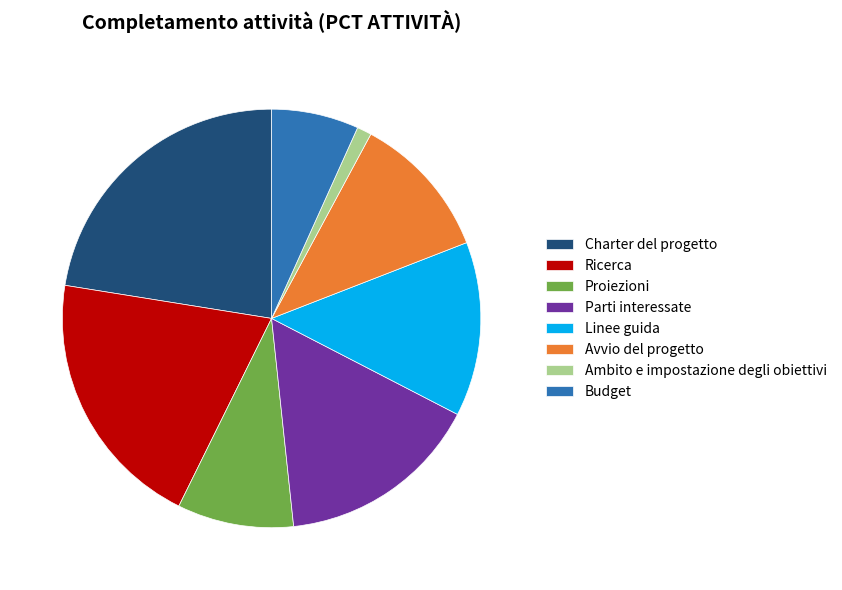

Is the sum of Ricerca and Proiezioni greater than half?

No